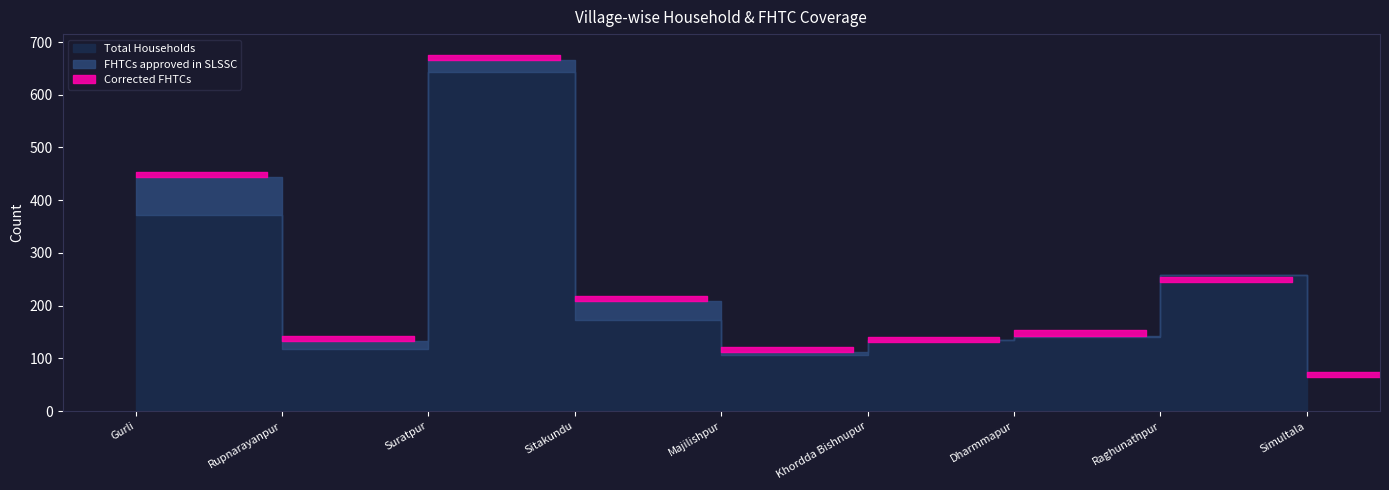

True or false: Corrected FHTCs and FHTCs approved in SLSSC cross at least once.

False